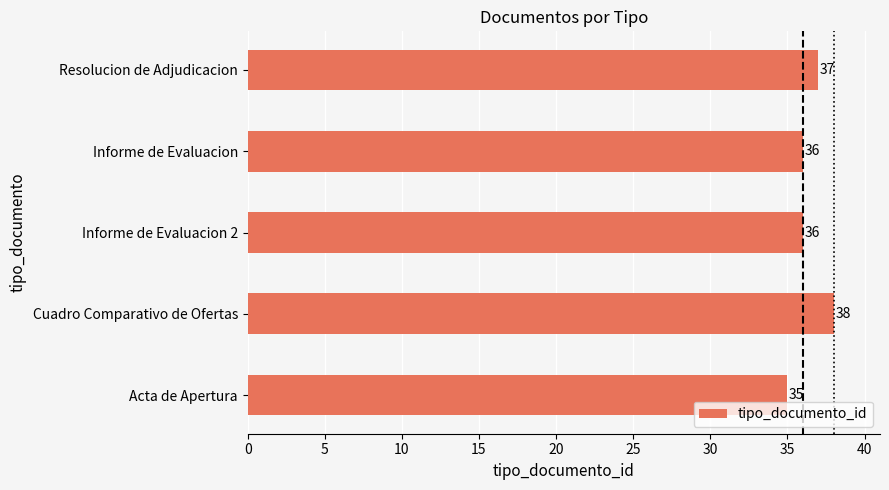

Reading bottom to top, extract all data points from this chart.

Acta de Apertura=35	Cuadro Comparativo de Ofertas=38	Informe de Evaluacion 2=36	Informe de Evaluacion=36	Resolucion de Adjudicacion=37